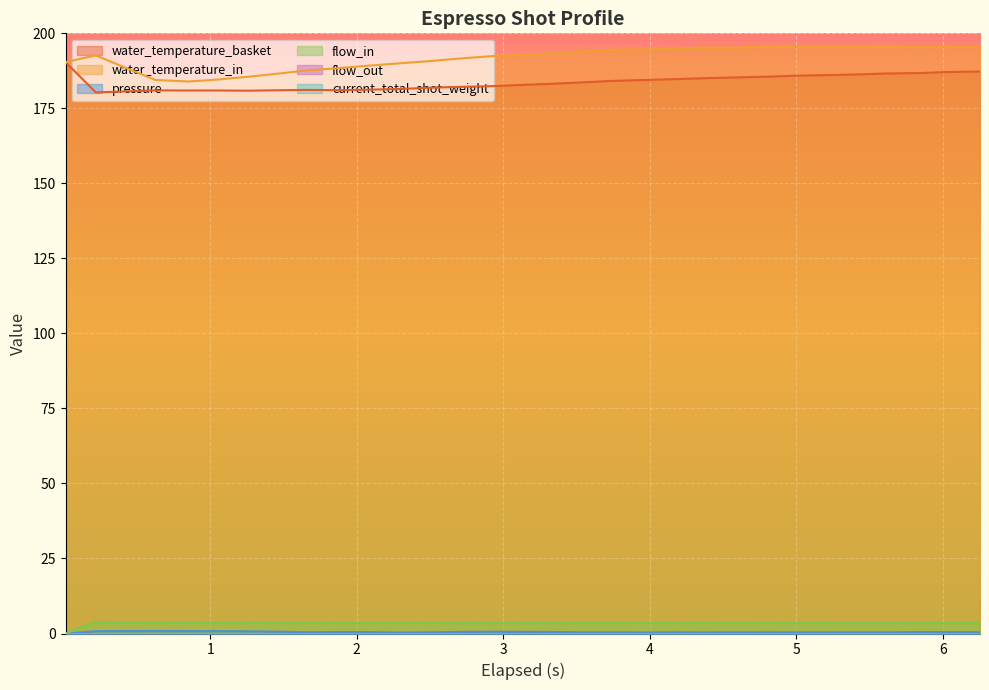

Reading left to right, transcribe all the data shown in this chart.

water_temperature_basket: 190.4	180.3	180.6	181.0	180.9	181.0	180.9	181.0	181.1	181.1	181.2	181.5	181.9	182.2	182.4	182.9	183.2	183.7	184.1	184.4	184.8	185.0	185.3	185.6	185.9	186.1	186.3	186.6	186.8	187.1	187.3
water_temperature_in: 190.4	192.7	189.0	184.5	183.9	184.5	185.5	186.7	187.7	188.4	189.2	190.0	190.8	191.6	192.4	192.9	193.4	194.1	194.5	194.6	195.0	195.3	195.3	195.6	195.6	195.5	195.5	195.6	195.4	195.5	195.4
pressure: 0.0	0.8	0.8	0.8	0.8	0.8	0.7	0.6	0.4	0.5	0.5	0.3	0.4	0.5	0.6	0.5	0.5	0.4	0.4	0.3	0.4	0.4	0.4	0.4	0.4	0.4	0.4	0.4	0.5	0.5	0.4
flow_in: 0.0	3.9	3.8	3.7	3.7	3.6	3.6	3.5	3.6	3.5	3.5	3.5	3.6	3.5	3.5	3.5	3.5	3.5	3.5	3.5	3.5	3.5	3.5	3.5	3.5	3.5	3.5	3.5	3.5	3.5	3.5